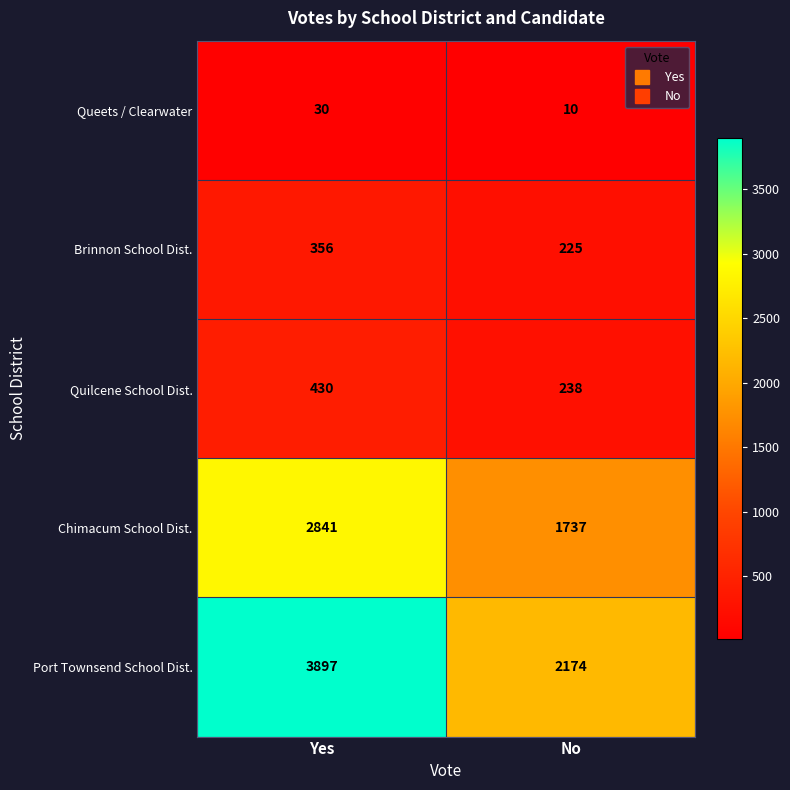

Rank the series by their maximum value, from lowest to highest.

Queets / Clearwater, Brinnon School Dist., Quilcene School Dist., Chimacum School Dist., Port Townsend School Dist.